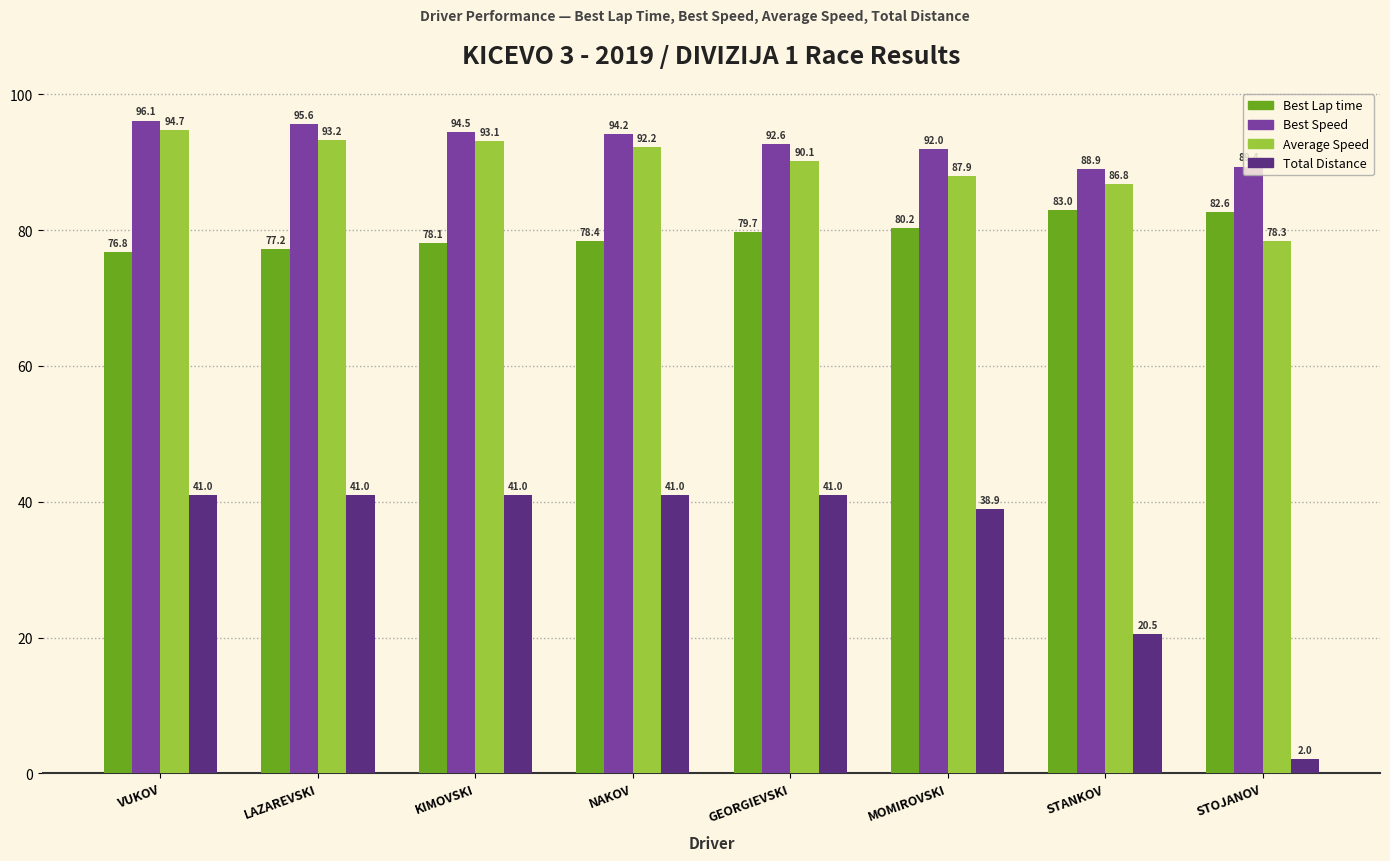

Which label corresponds to the smallest value in the chart?

STOJANOV